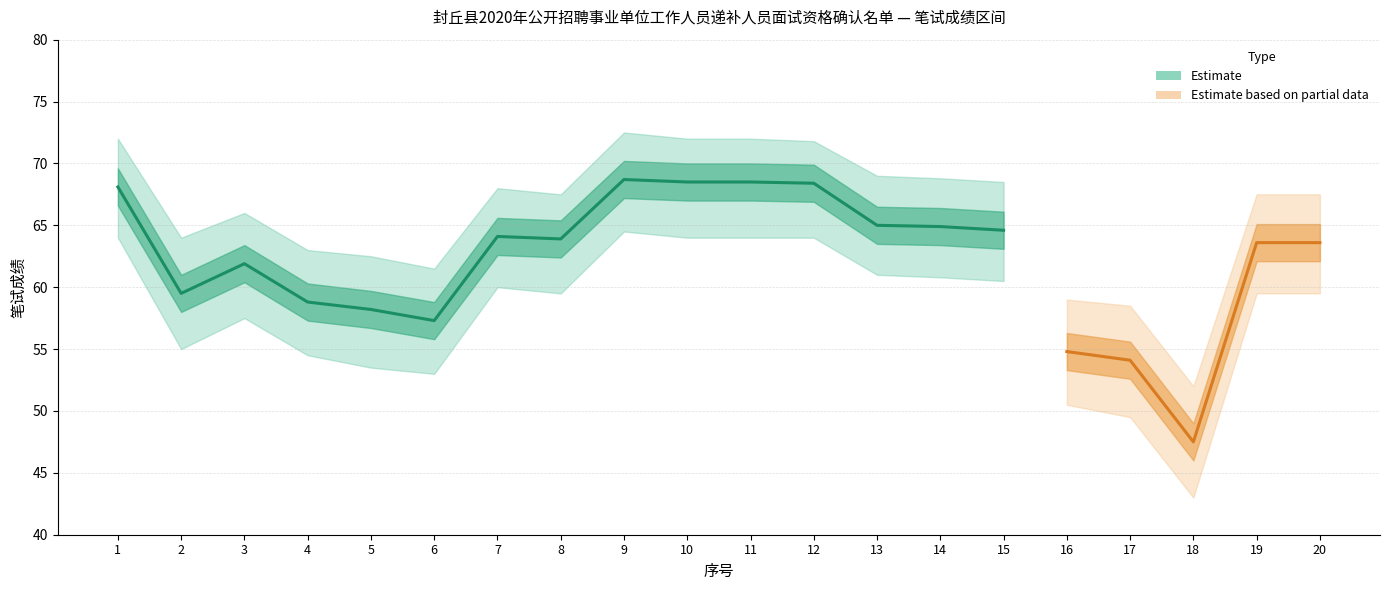

Is it true that 笔试最终成绩 equals 27.8 at 18?

False